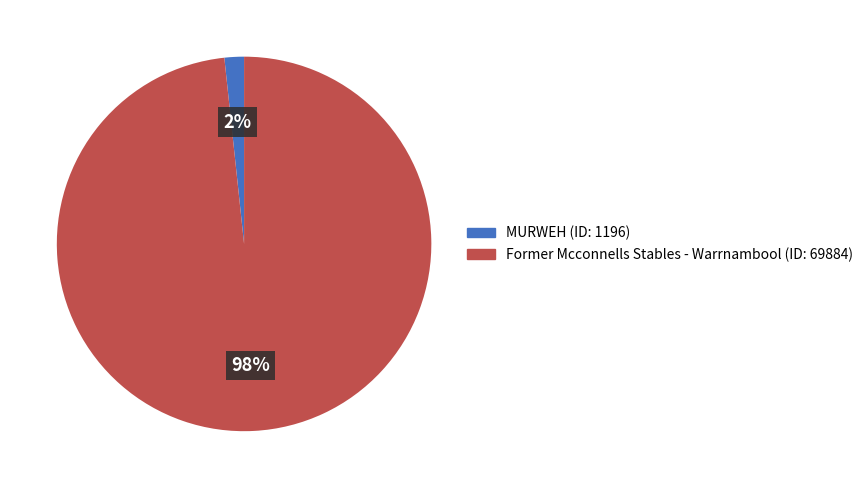

What is the largest slice in the pie chart?

Former Mcconnells Stables - Warrnambool